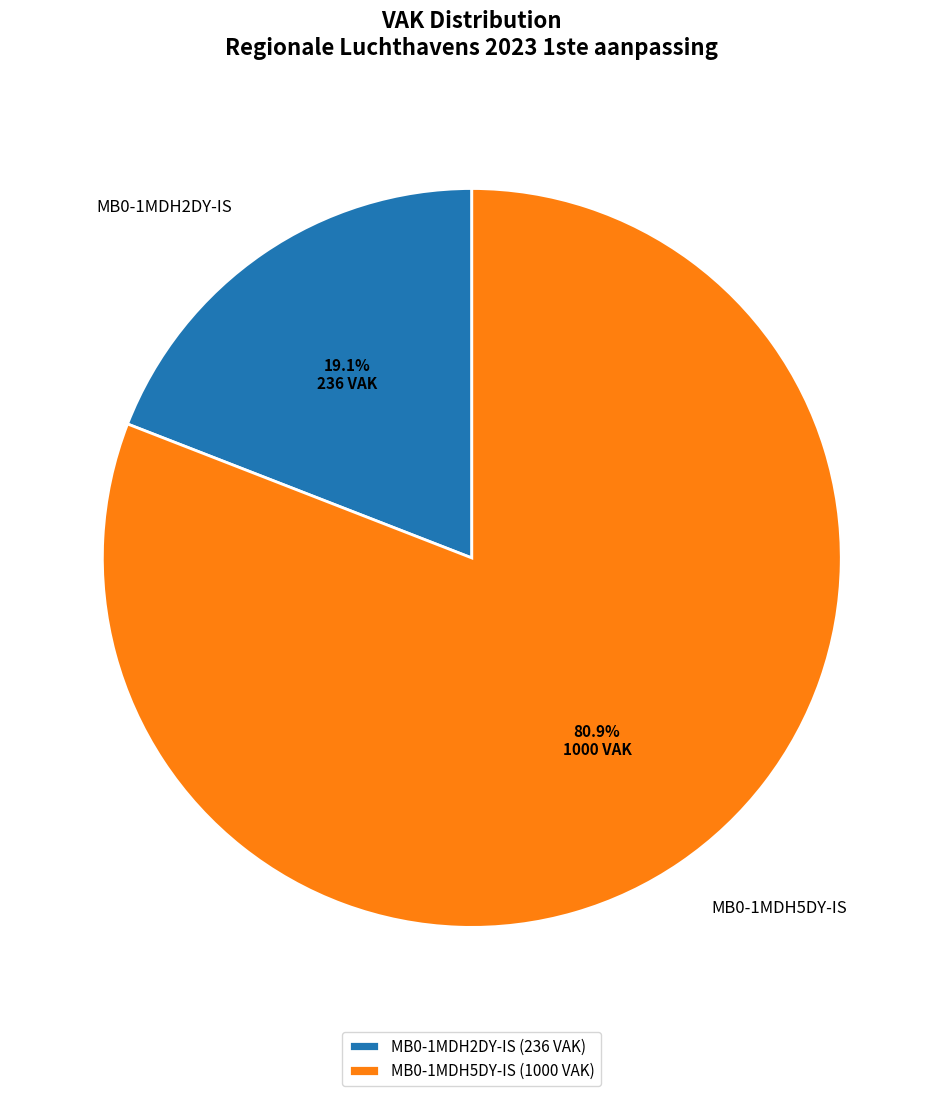

What portion of the pie excludes MB0-1MDH5DY-IS?

19.1%